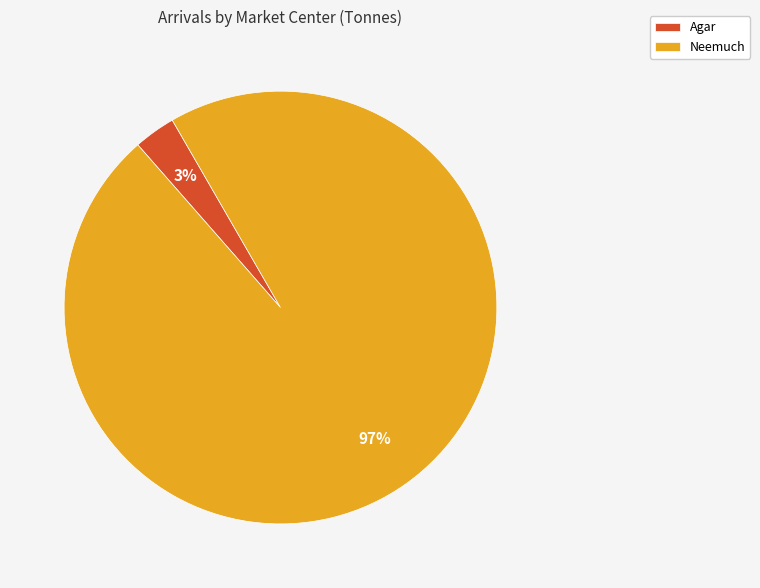

Is Neemuch the majority of the pie?

Yes